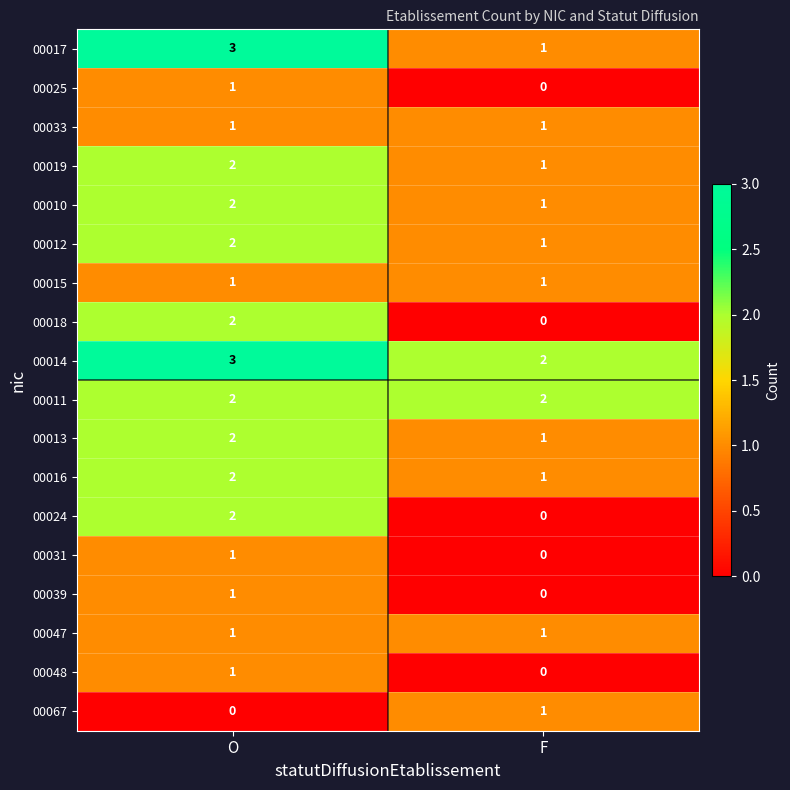

What is the total value across all series at F?

14